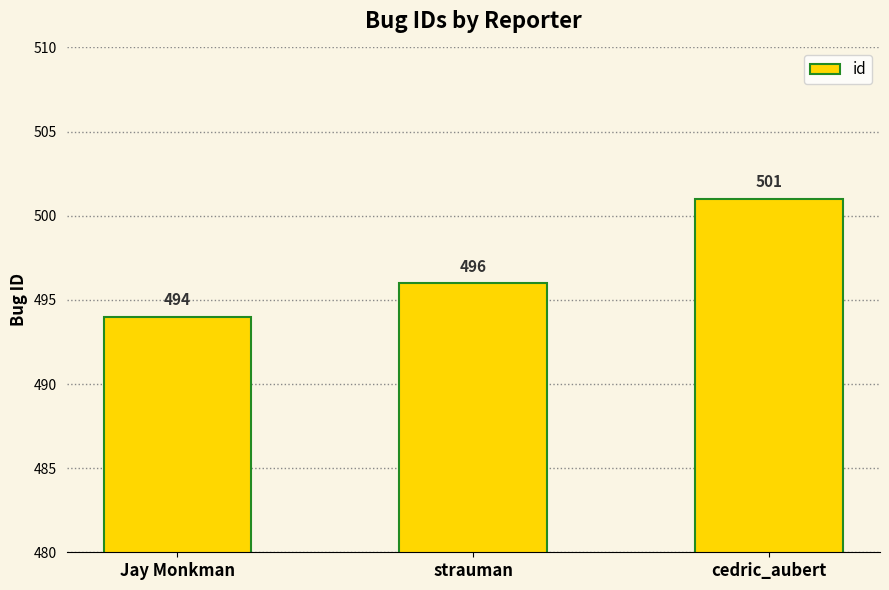

True or false: the data shows 501 at cedric_aubert.

True